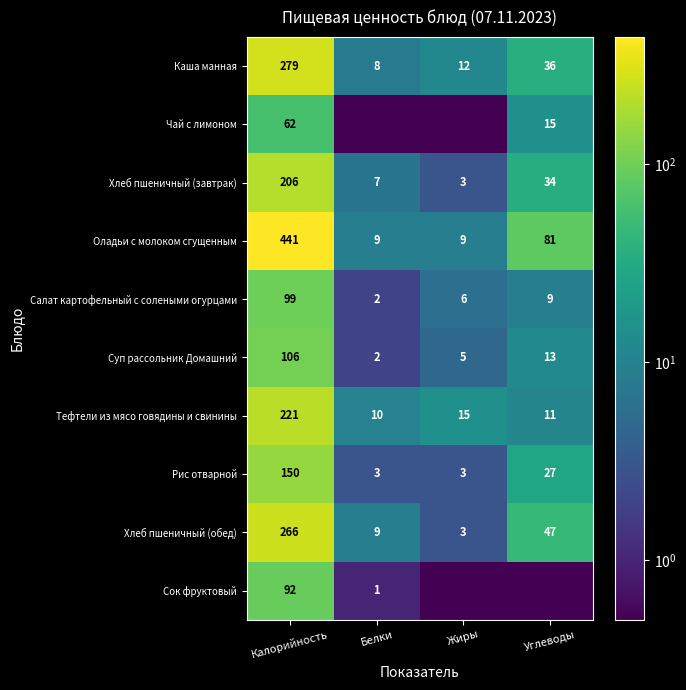

True or false: Оладьи с молоком сгущенным has a value of 118.4 at Углеводы.

False